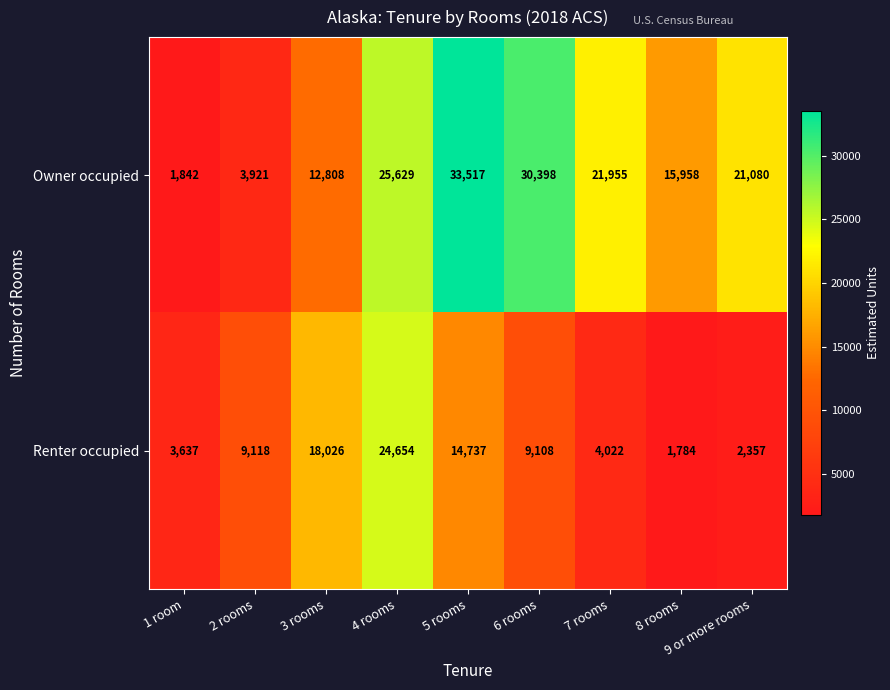

What is the difference between the highest and lowest values at 1 room?

1795